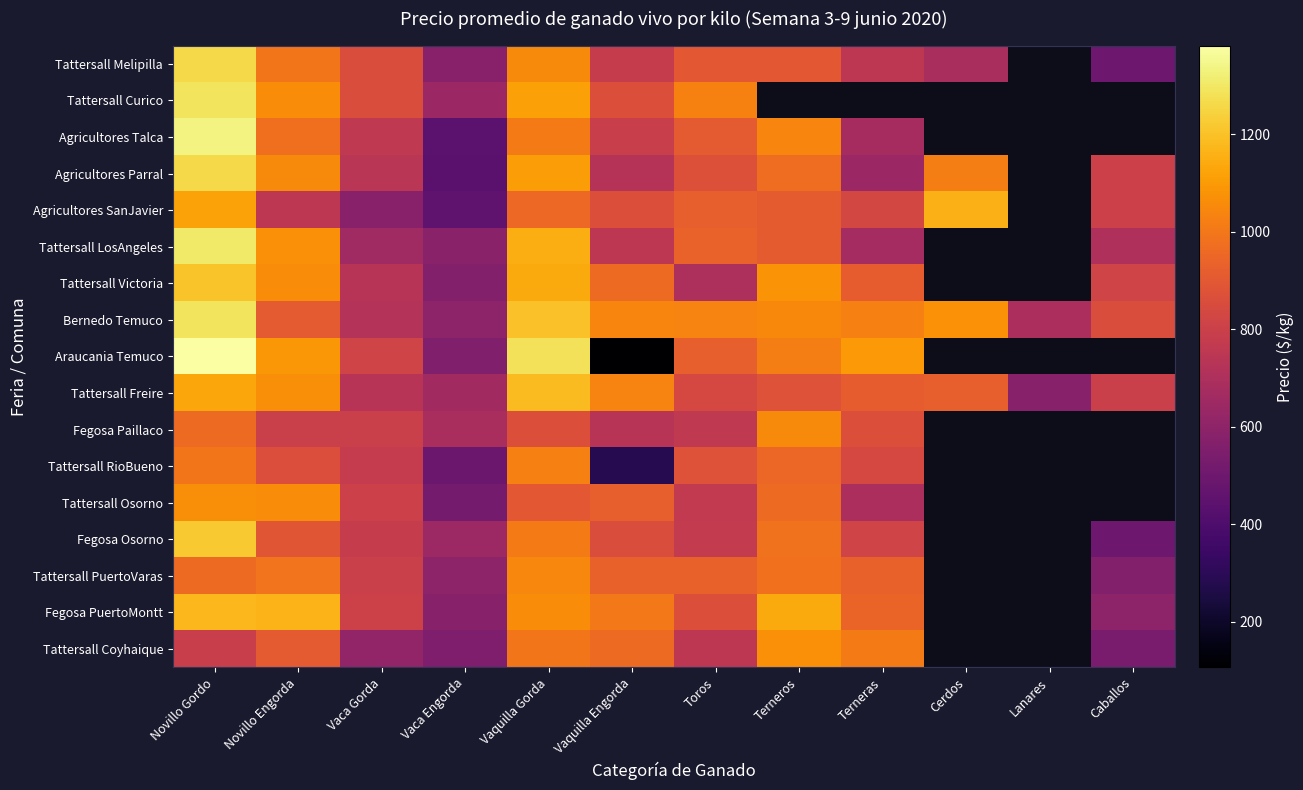

Which series has the largest total across all categories?

Bernedo Temuco